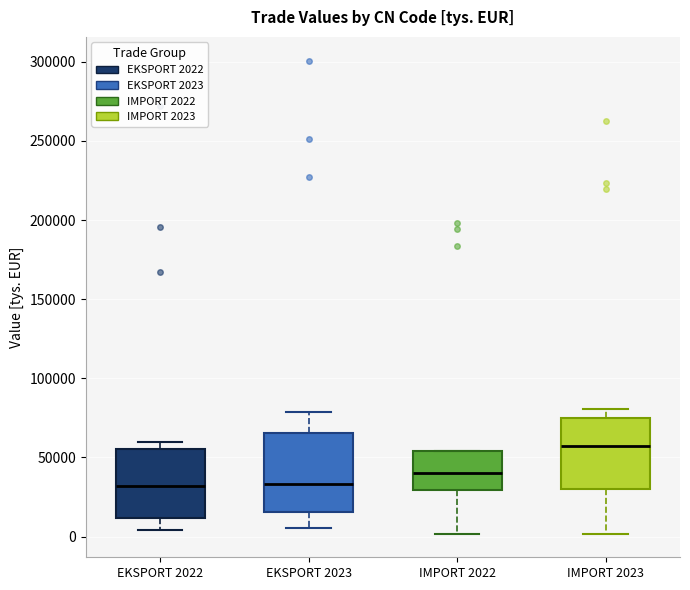

Reading left to right, read every box against the y-axis: the position of its median line, the range the box covers, and the ends of its whiskers. The values are not printed on the chart, so give them approximately, as read against the axis.

EKSPORT 2022: median 30000, box 10000 to 55000, whiskers 5000 to 60000
EKSPORT 2023: median 35000, box 15000 to 65000, whiskers 5000 to 80000
IMPORT 2022: median 40000, box 30000 to 55000, whiskers 0 to 55000
IMPORT 2023: median 55000, box 30000 to 75000, whiskers 0 to 80000